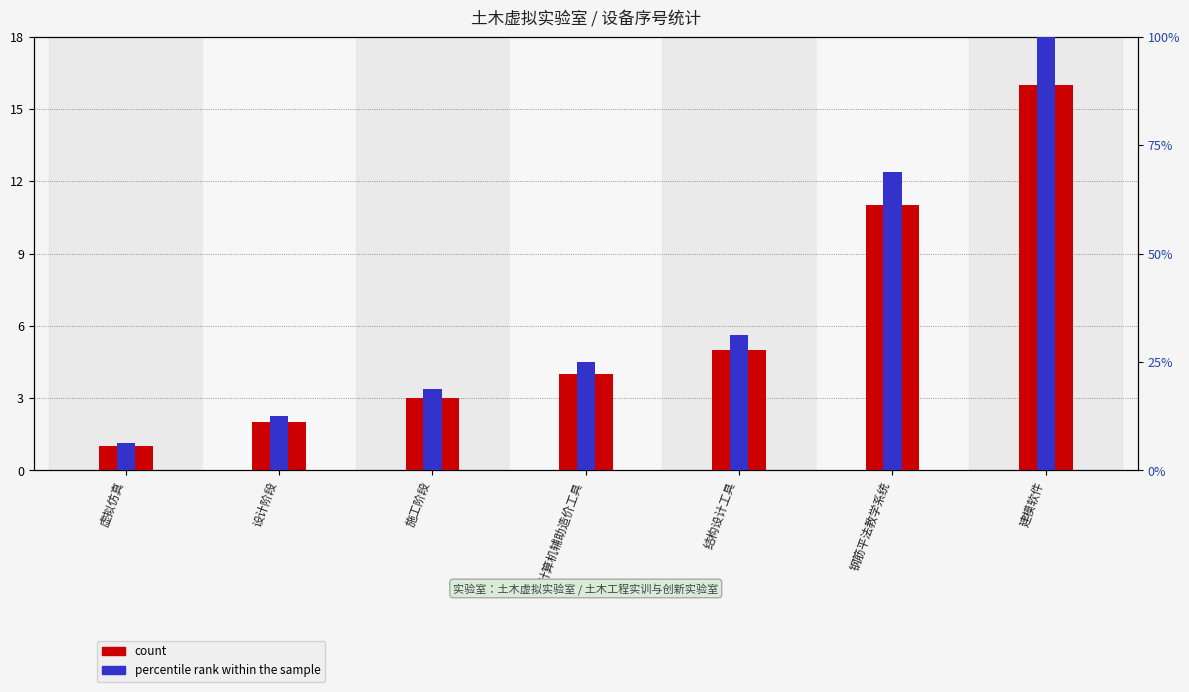

Which category has the lowest value across all series?

虚拟仿真